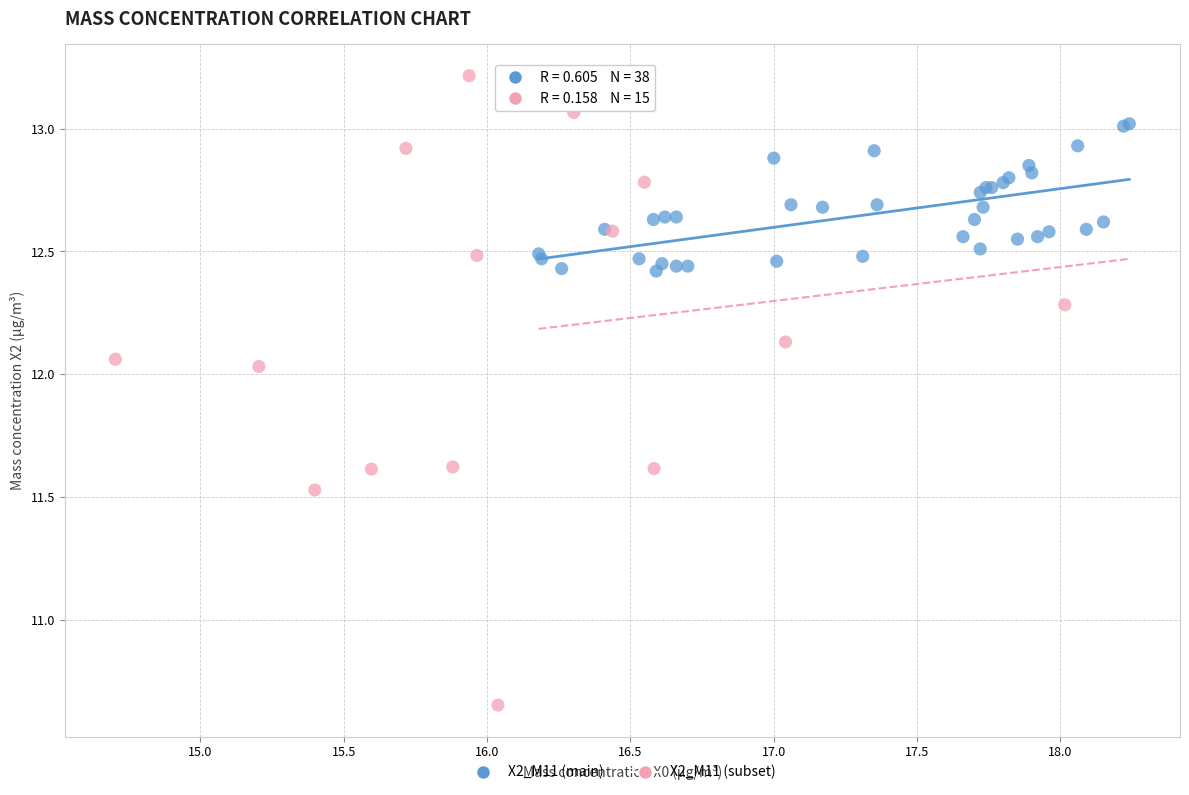

Which series reaches the maximum Y coordinate?

X2_M11 (subset)